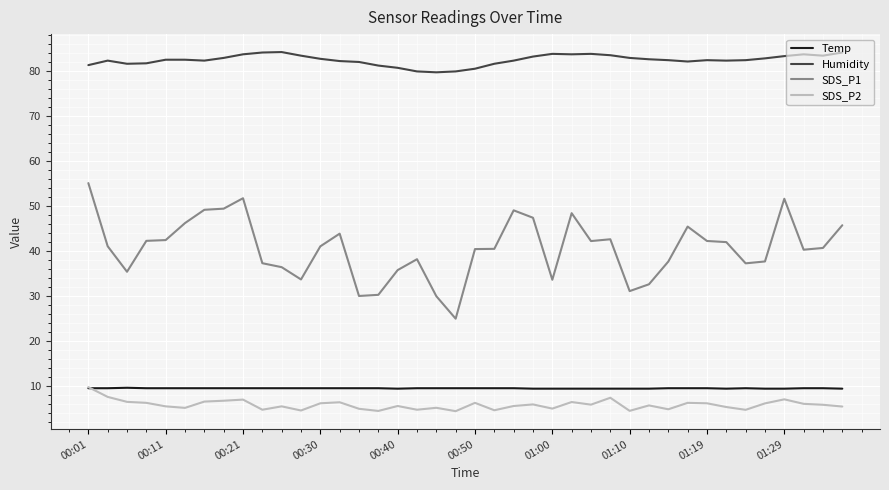

Which series has the largest total across all categories?

Humidity